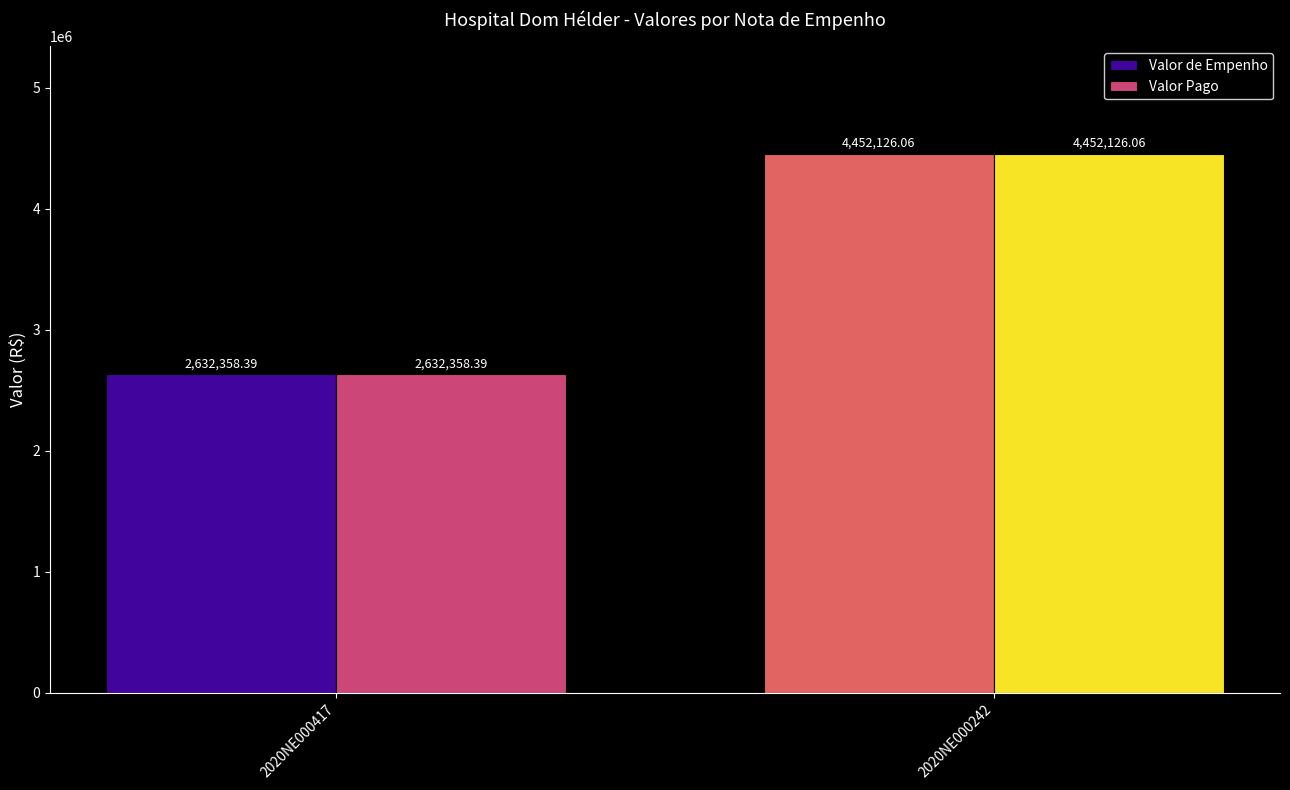

Is the value of Valor Pago at 2020NE000417 greater than the value of Valor de Empenho at 2020NE000242?

No